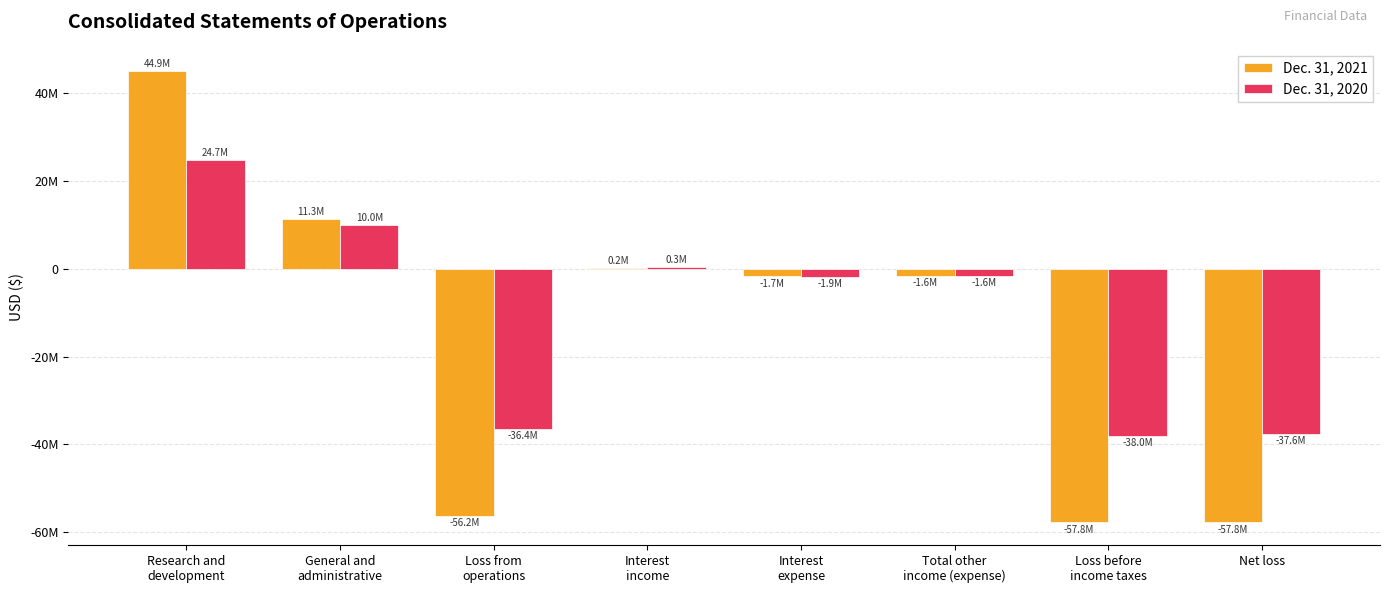

Reading left to right, extract all data points from this chart.

Dec. 31, 2021: Research and
development=44936532	General and
administrative=11283004	Loss from
operations=-56219536	Interest
income=185363	Interest
expense=-1742101	Total other
income (expense)=-1556738	Loss before
income taxes=-57776274	Net loss=-57776274
Dec. 31, 2020: Research and
development=24681301	General and
administrative=9985454	Loss from
operations=-36421020	Interest
income=292224	Interest
expense=-1904198	Total other
income (expense)=-1611974	Loss before
income taxes=-38032994	Net loss=-37553729